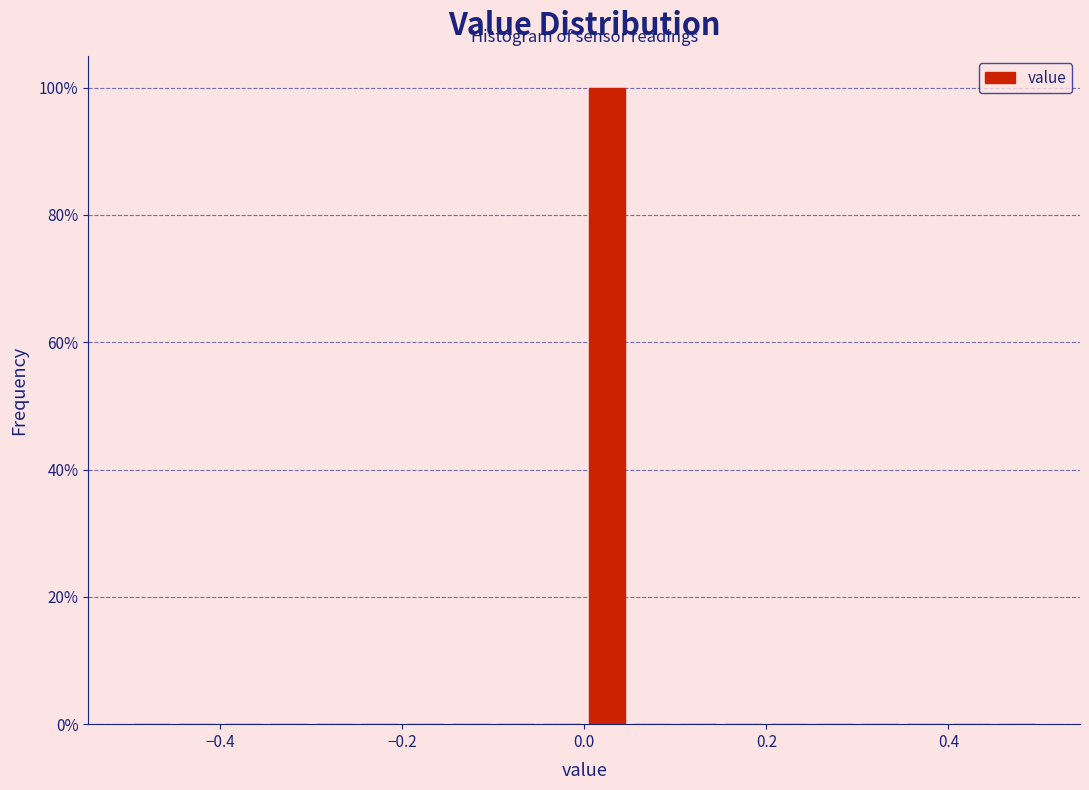

Read against the x-axis, roughly where is the centre of the tallest bar?

0.02